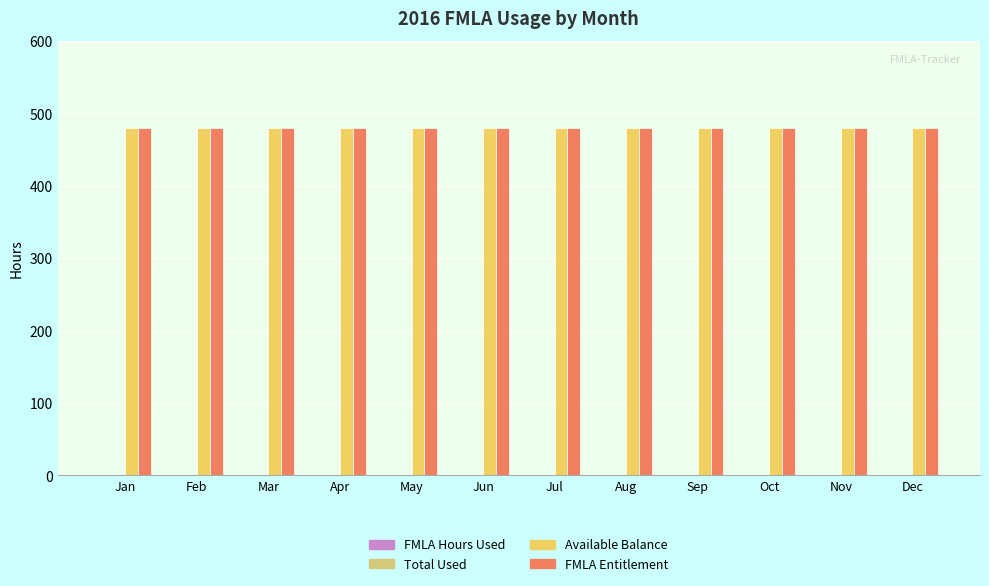

At how many categories does at least one series exceed 166?

12